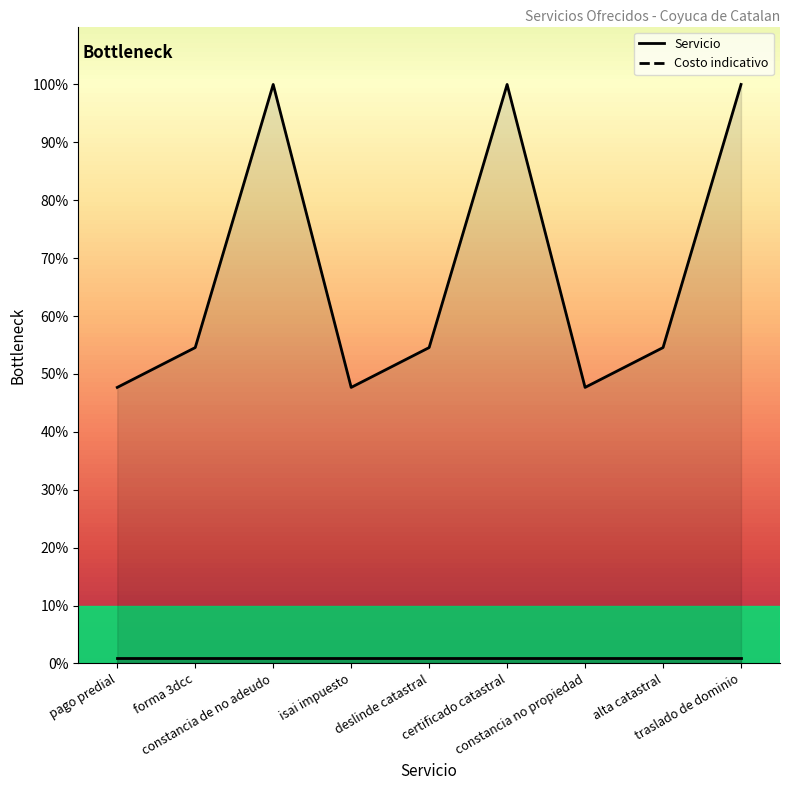

Reading left to right, transcribe all the data shown in this chart.

pago predial=47.7	forma 3dcc=54.6	constancia de no adeudo=100.0	isai impuesto=47.7	deslinde catastral=54.6	certificado catastral=100.0	constancia no propiedad=47.7	alta catastral=54.6	traslado de dominio=100.0